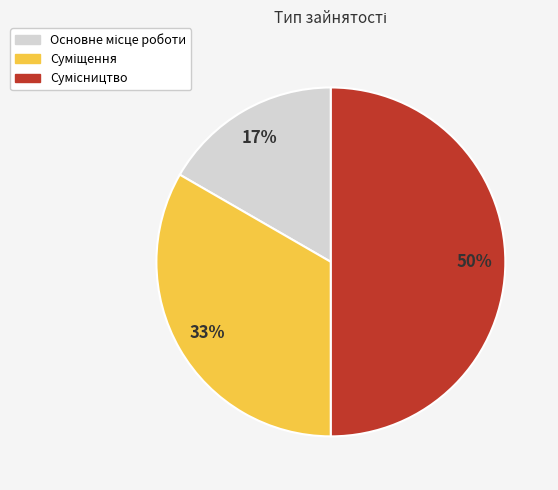

To the nearest percent, what is the difference between the largest and smallest slice percentages?

33%